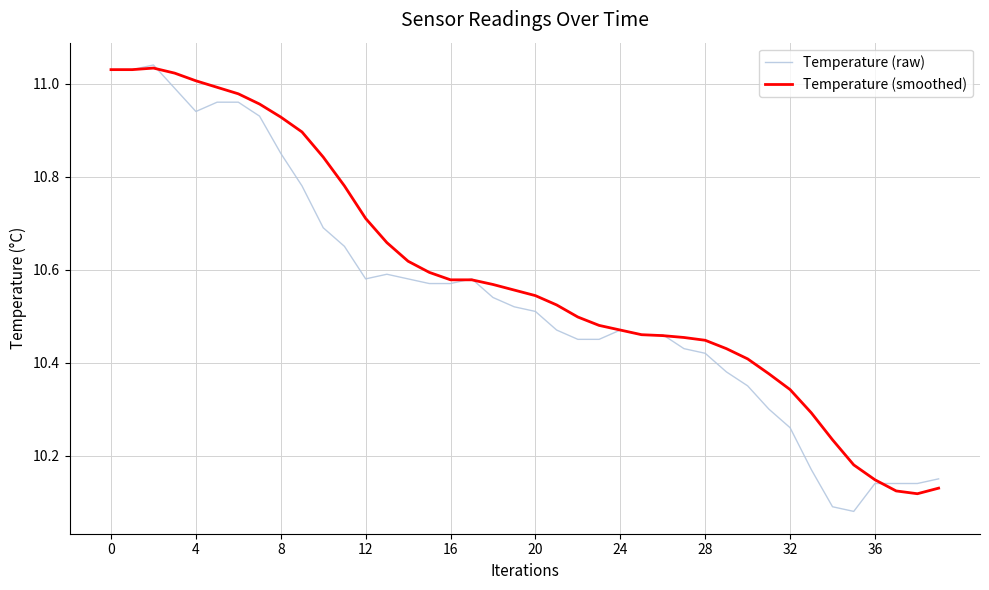

Which series has the widest spread of values?

Temperature (raw)